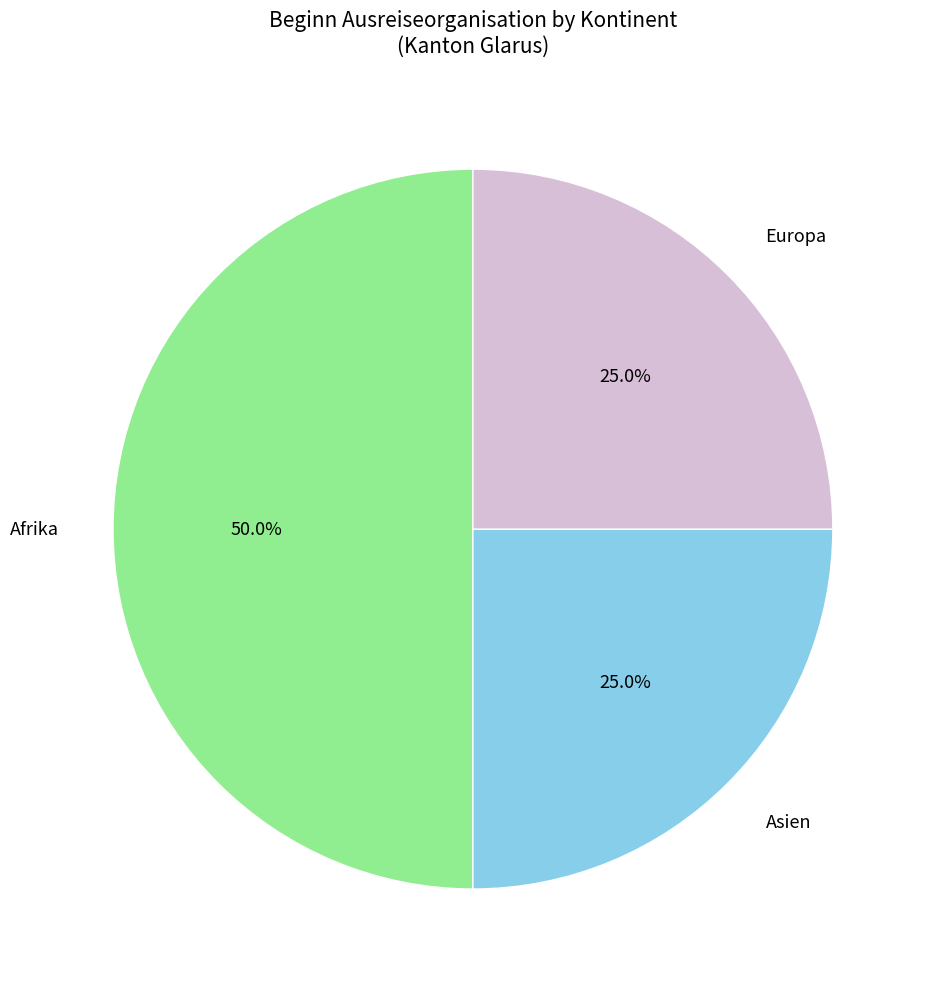

Which category has the biggest portion of the pie?

Afrika